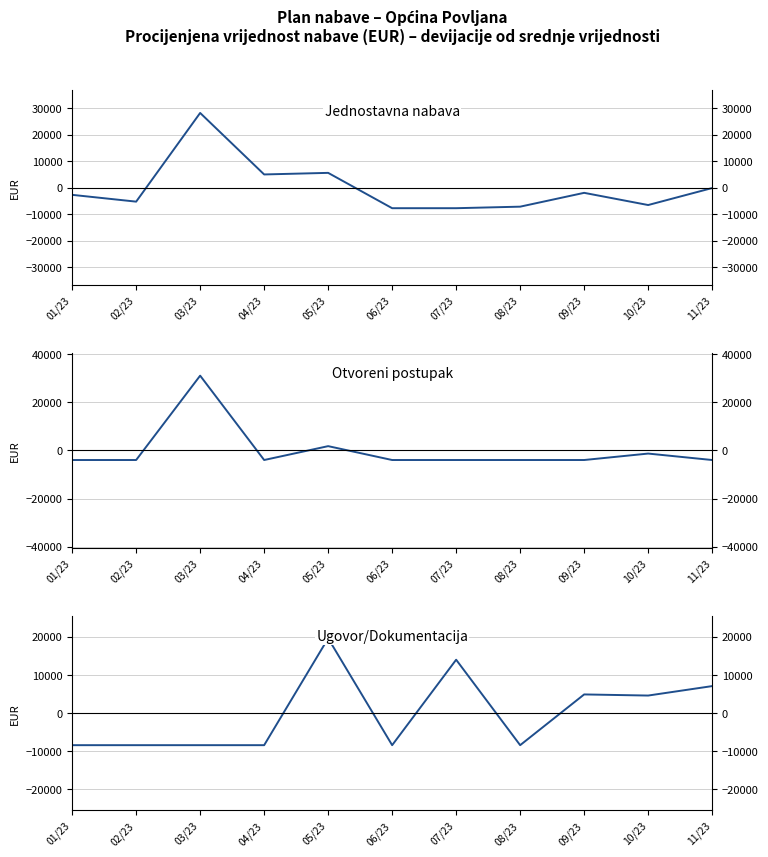

Does the chart display data point markers on the line(s)?

No